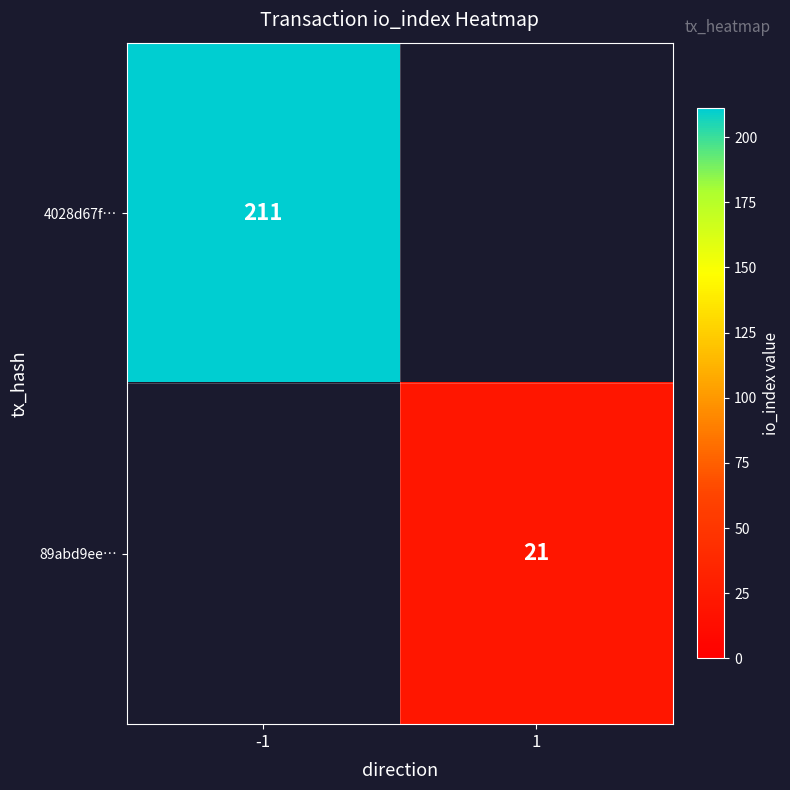

Is the value of 89abd9ee… at 1 greater than the value of 4028d67f… at -1?

No